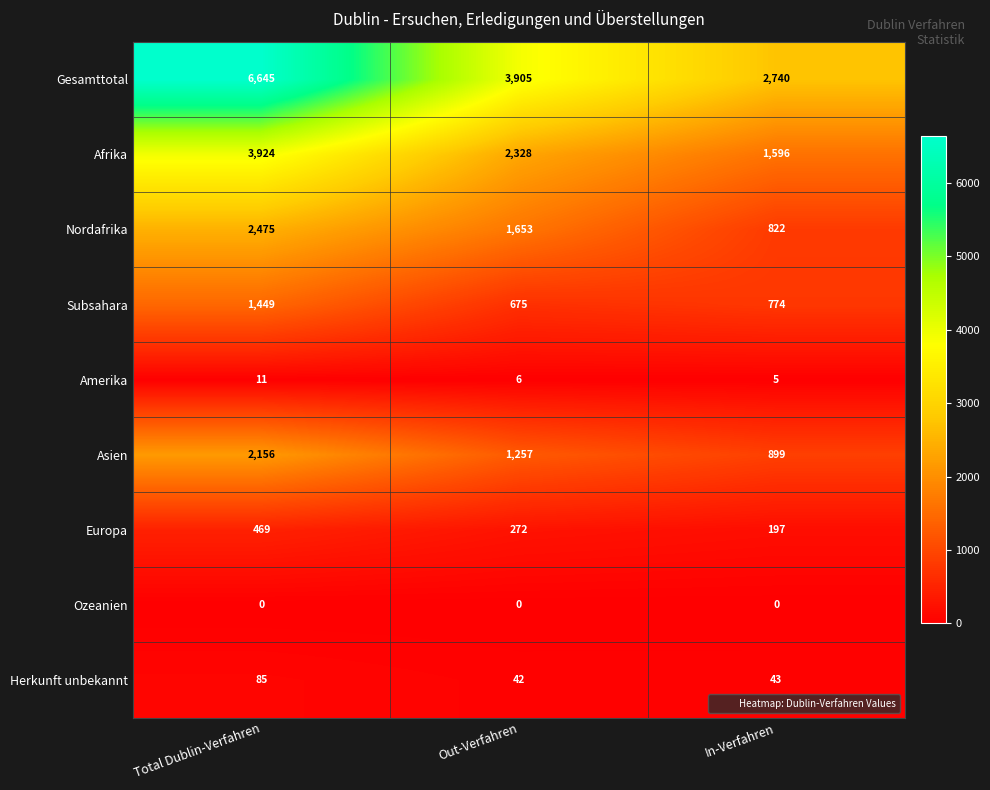

Which category has the highest value across all series?

Total Dublin-Verfahren